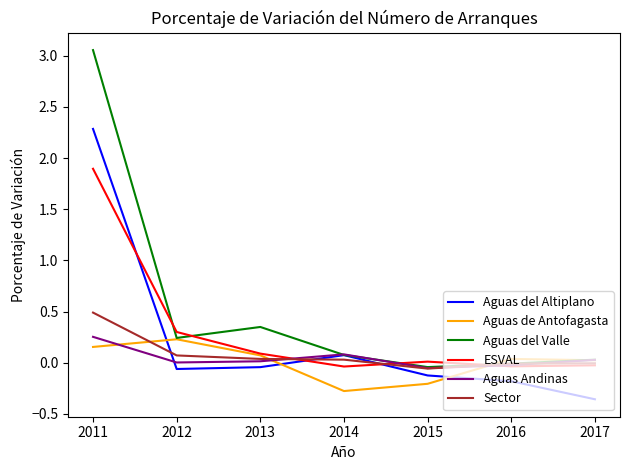

At which category does the chart reach its peak across all series?

2011